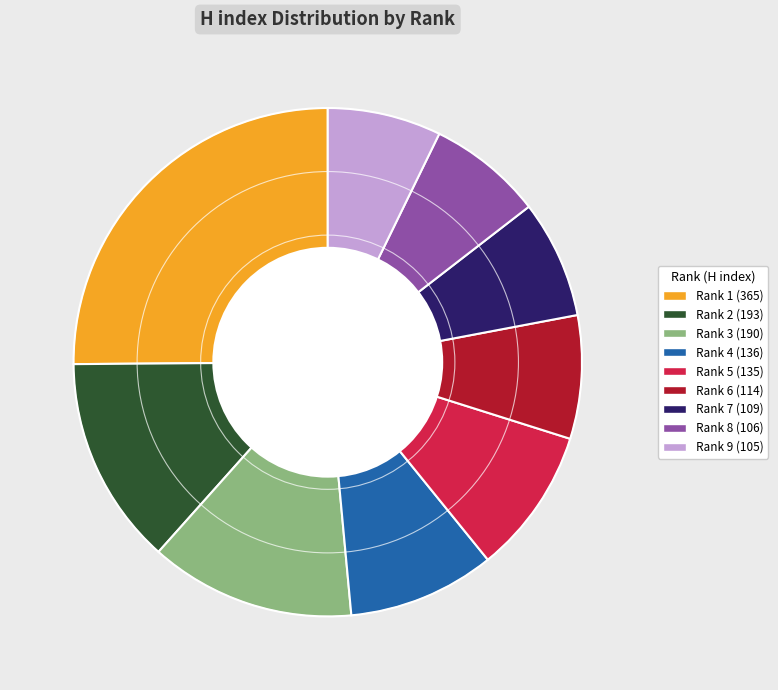

Is the sum of Rank 3 (190) and Rank 9 (105) greater than half?

No